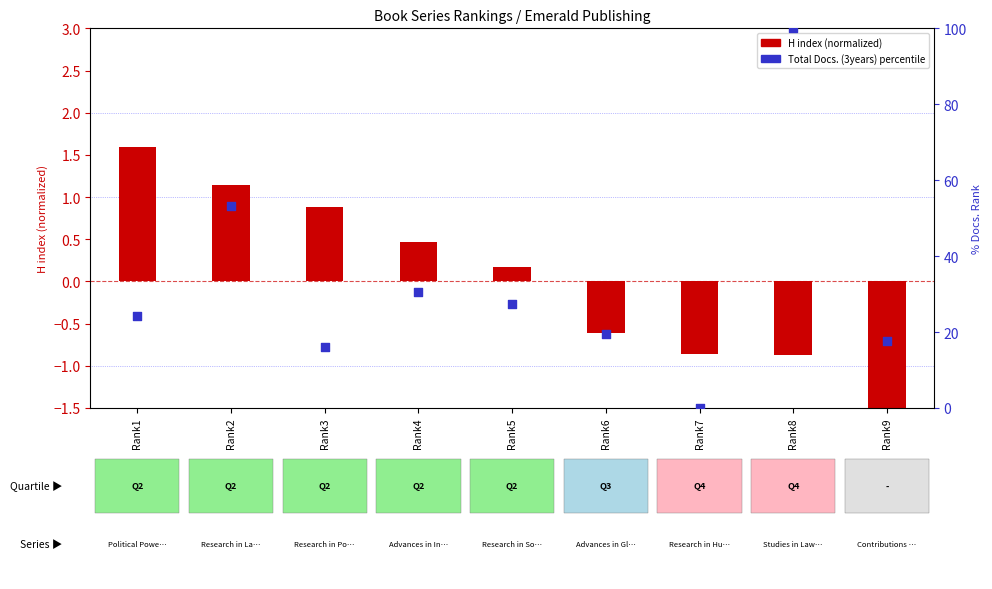

Which series reaches the maximum Y coordinate?

Total Docs. (3years) percentile